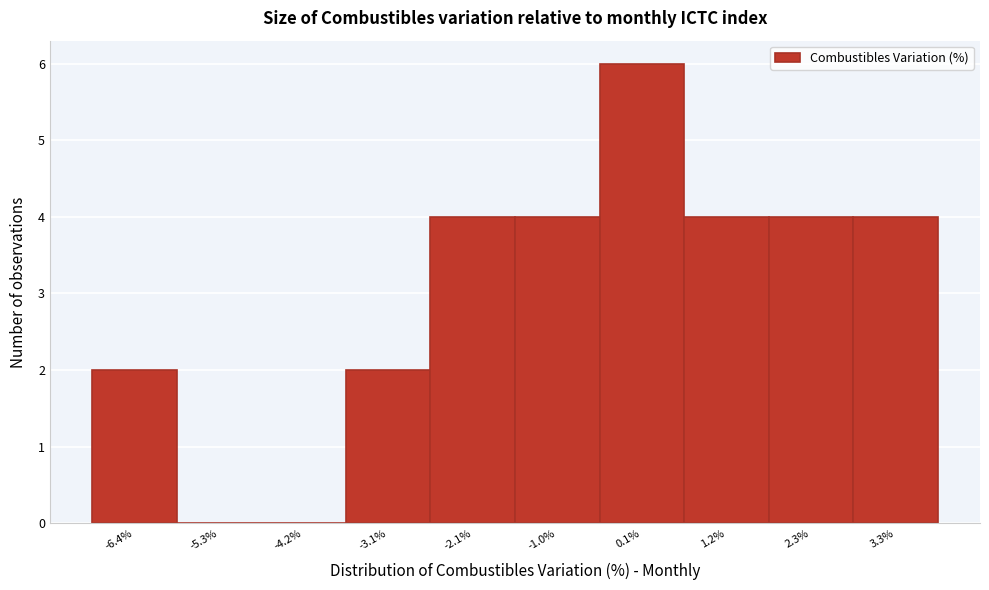

Reading right to left, transcribe all the data shown in this chart.

3.3%=4	2.3%=4	1.2%=4	0.1%=6	-1.0%=4	-2.1%=4	-3.1%=2	-4.2%=0	-5.3%=0	-6.4%=2